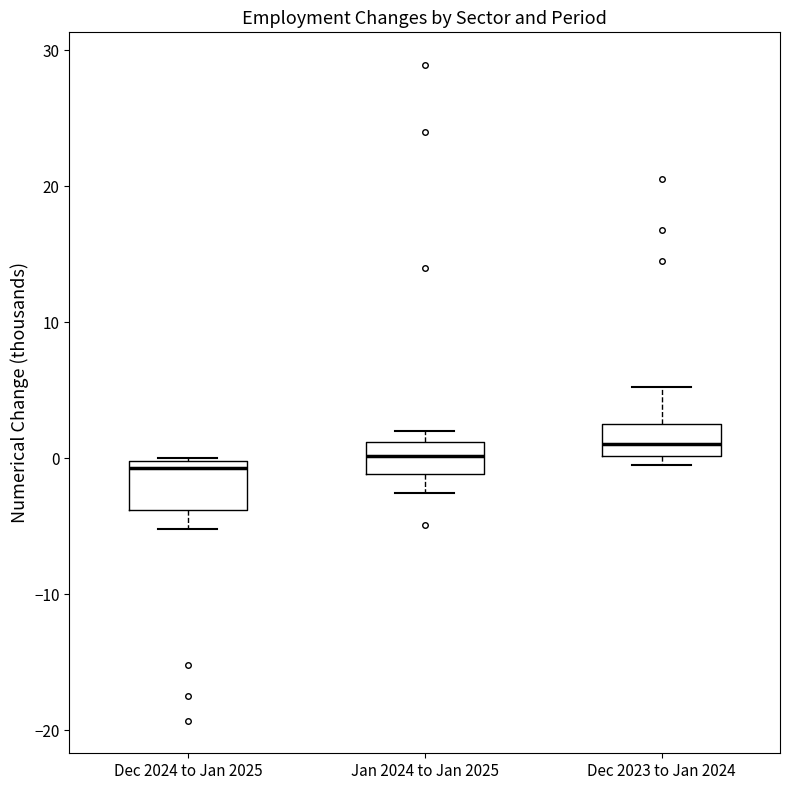

Reading left to right, read every box against the y-axis: the position of its median line, the range the box covers, and the ends of its whiskers. The values are not printed on the chart, so give them approximately, as read against the axis.

Dec 2024 to Jan 2025: median -1, box -4 to 0, whiskers -5 to 0
Jan 2024 to Jan 2025: median 0, box -1 to 1, whiskers -3 to 2
Dec 2023 to Jan 2024: median 1, box 0 to 3, whiskers 0 (just below the box's lower edge) to 5